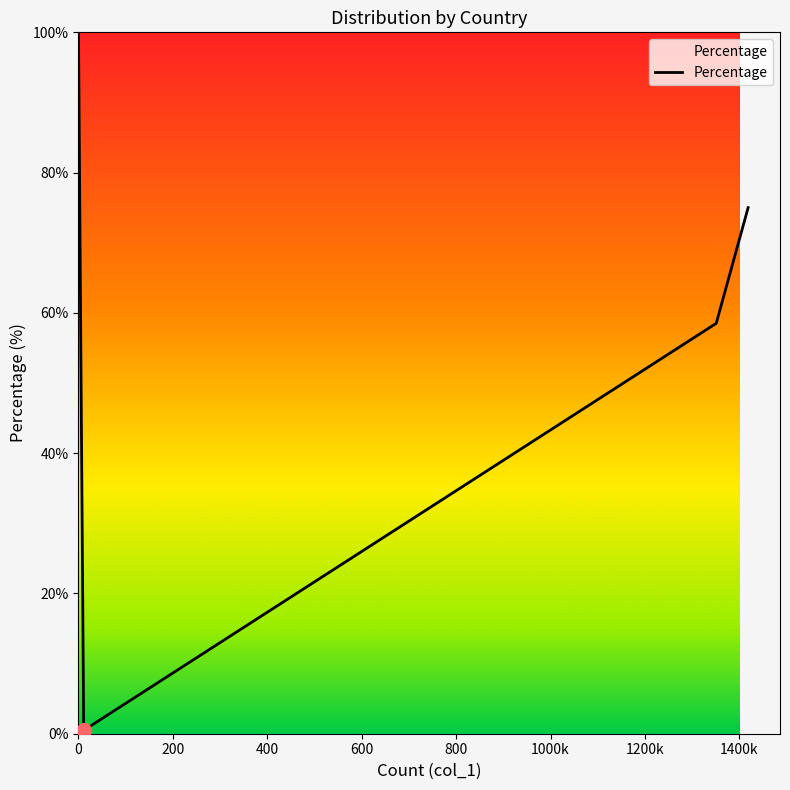

What is the label of the 1st point from the left?

United States